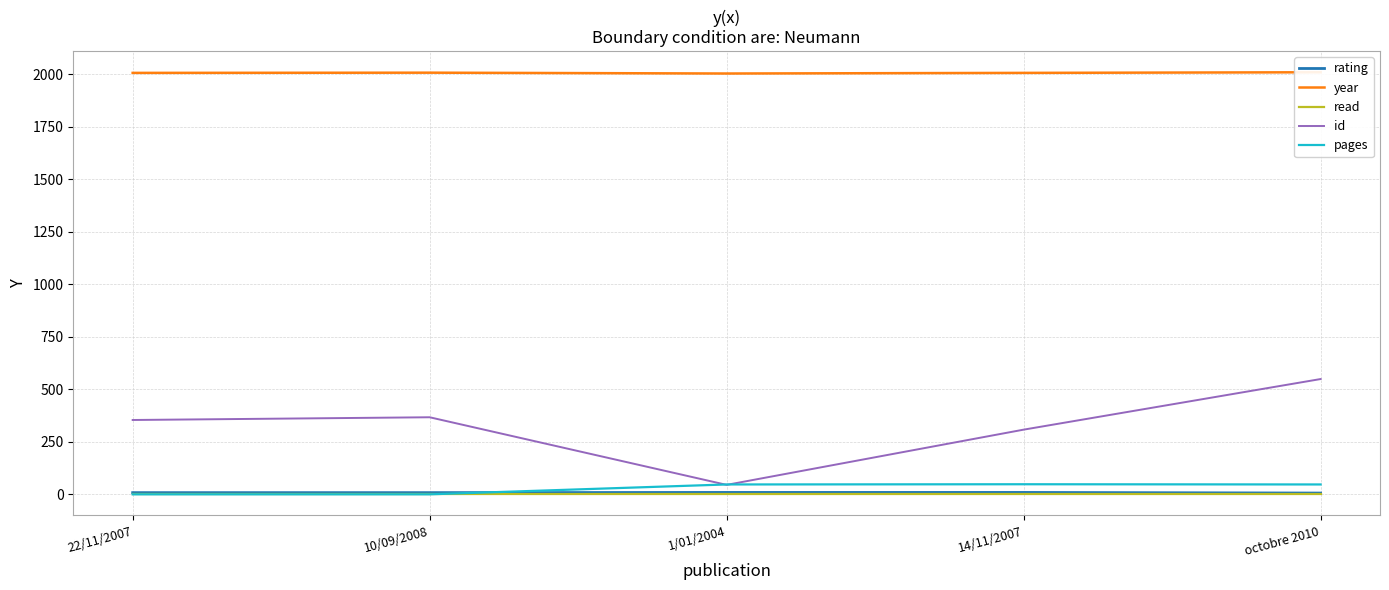

Which series has the widest spread of values?

id